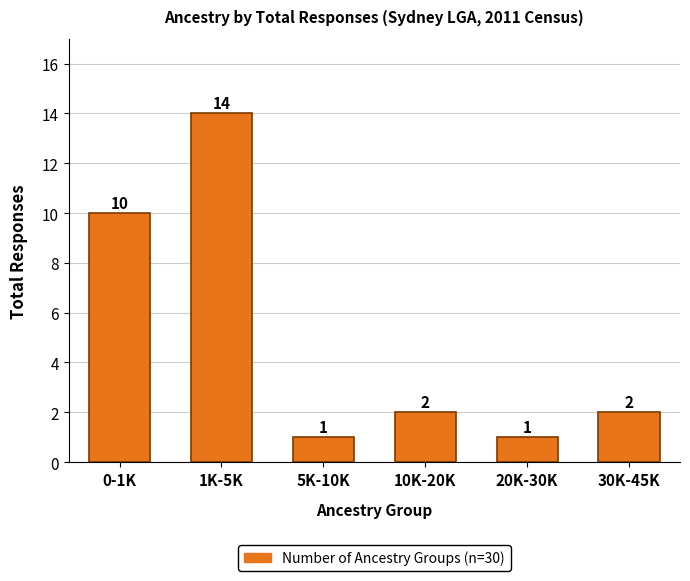

Reading right to left, list all the values displayed in this chart.

30K-45K=2	20K-30K=1	10K-20K=2	5K-10K=1	1K-5K=14	0-1K=10